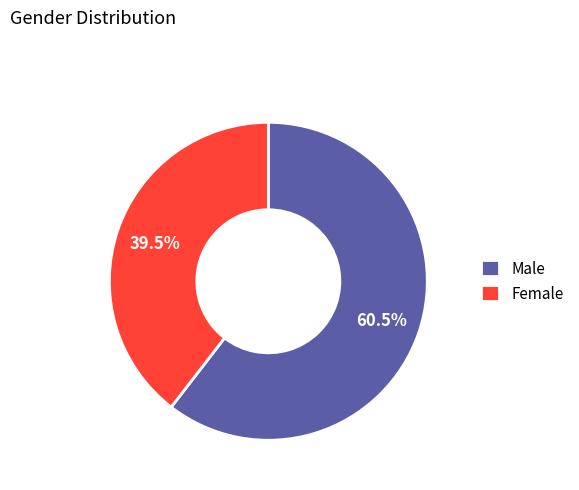

How many segments does this pie chart have?

2